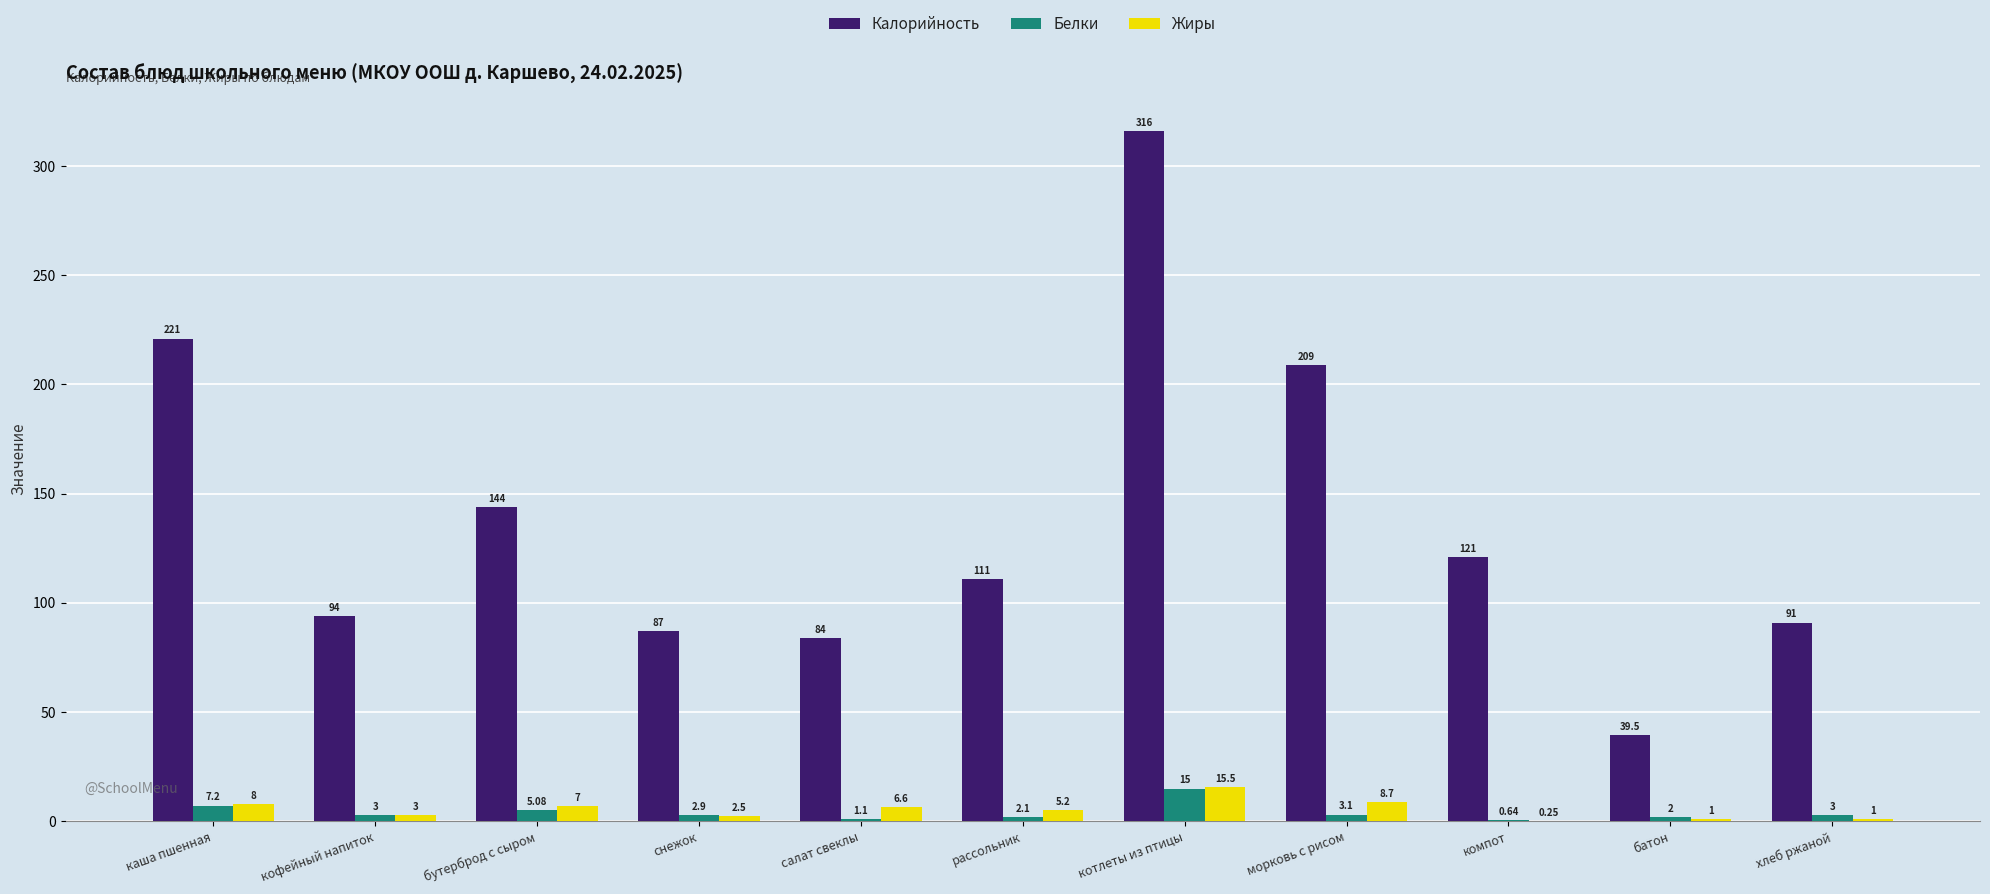

How many data points does each series have?

11